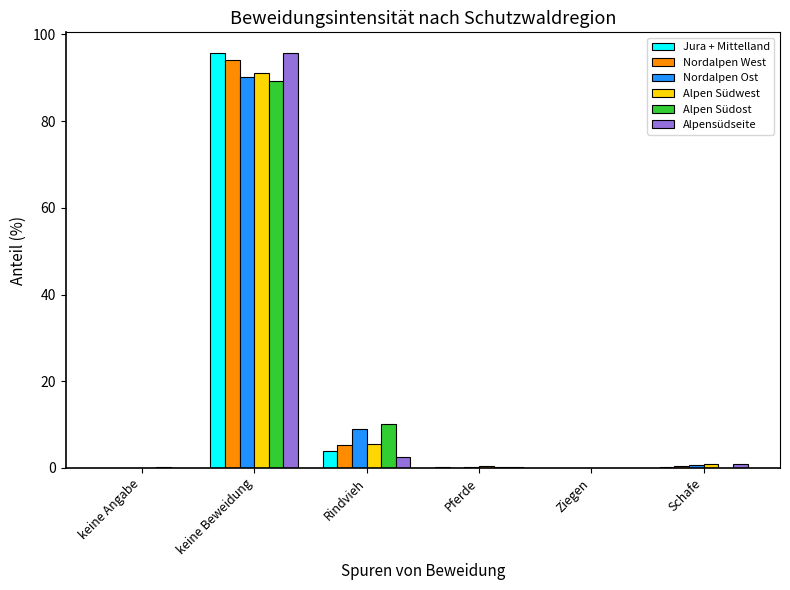

At which category is the sum across all series the highest?

keine Beweidung